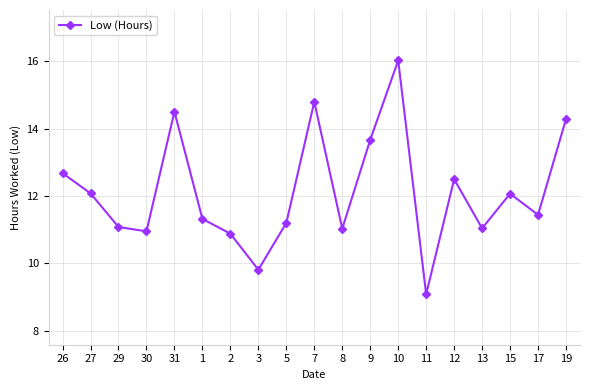

True or false: there are more than 2 points higher than both neighbors.

True